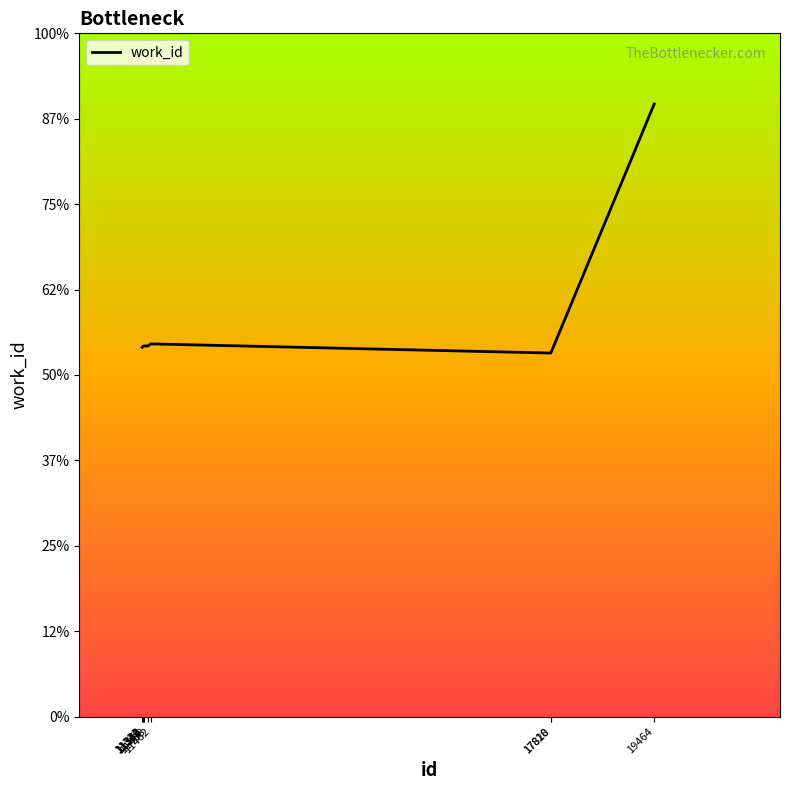

True or false: the data shows 7173 at 19464.

True